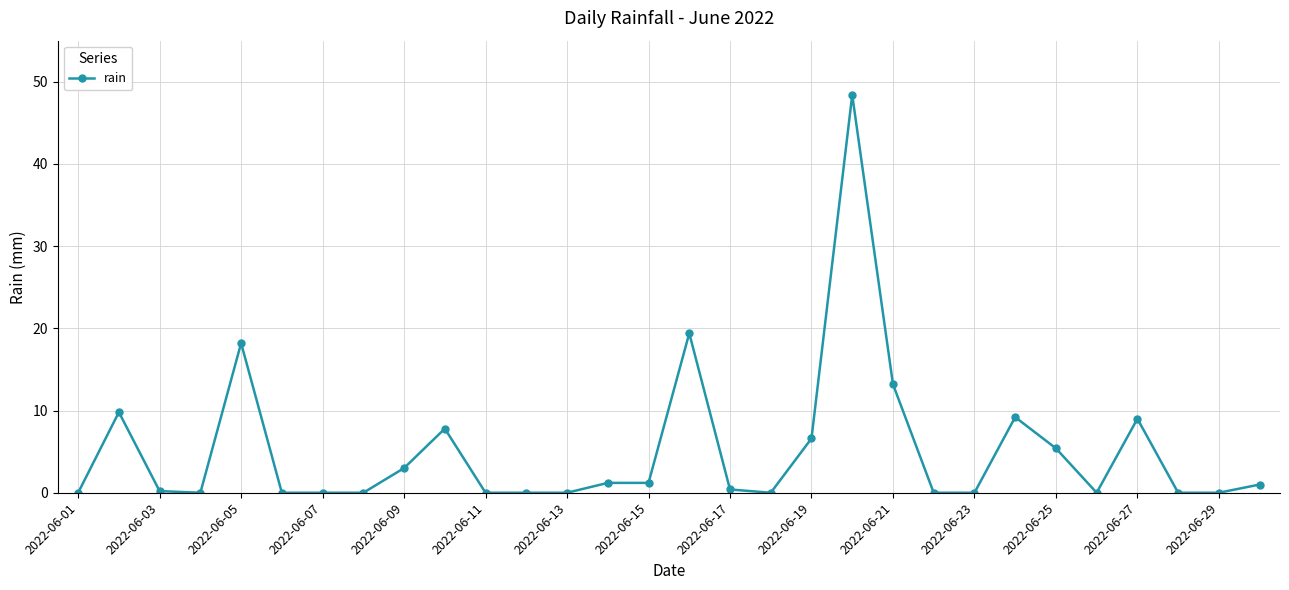

How many distinct data groups are displayed?

1